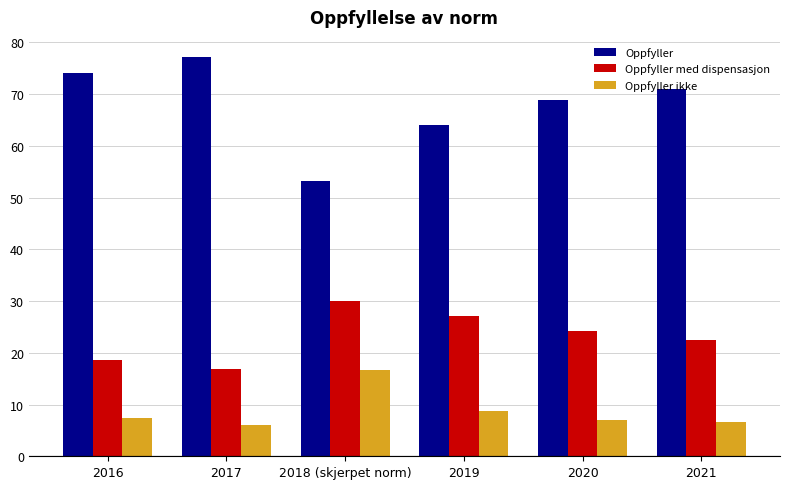

What is the difference between the second highest and minimum values in the Oppfyller series?

20.7